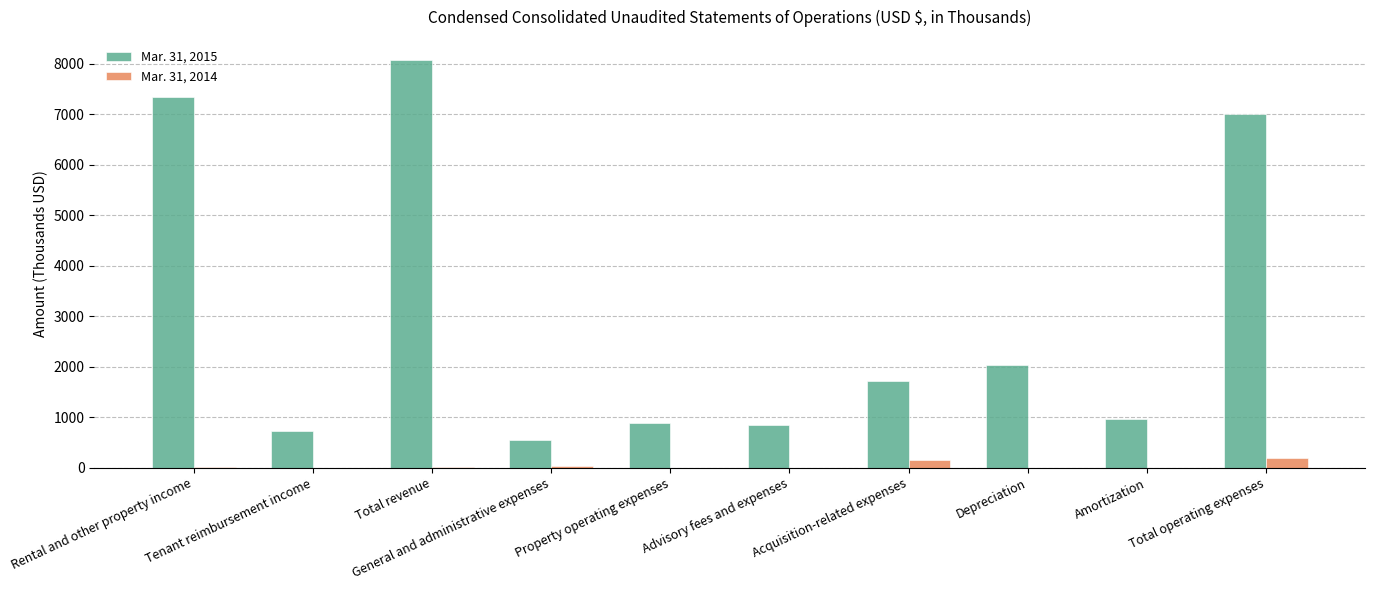

What is the maximum value shown in the chart?

8070